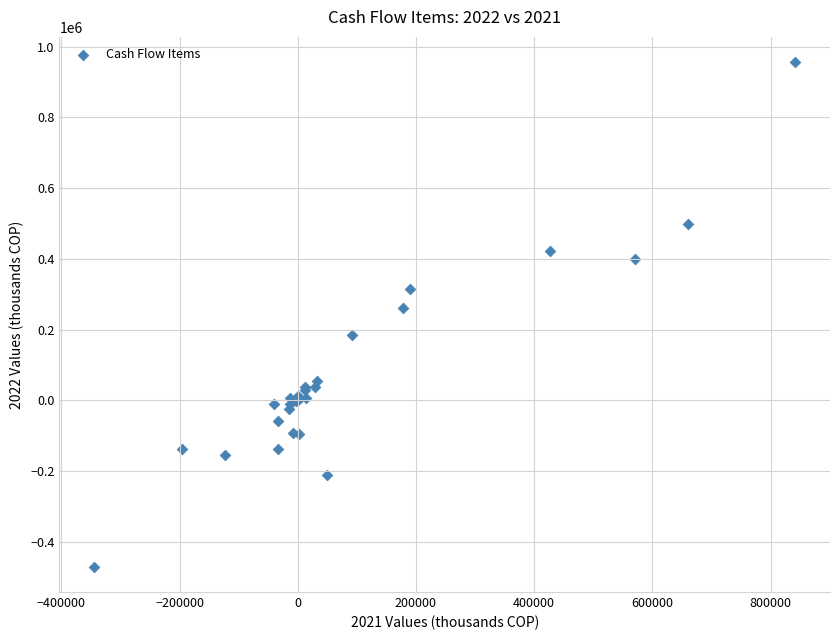

What Y value in the scatter plot is closest to 242917?

260081